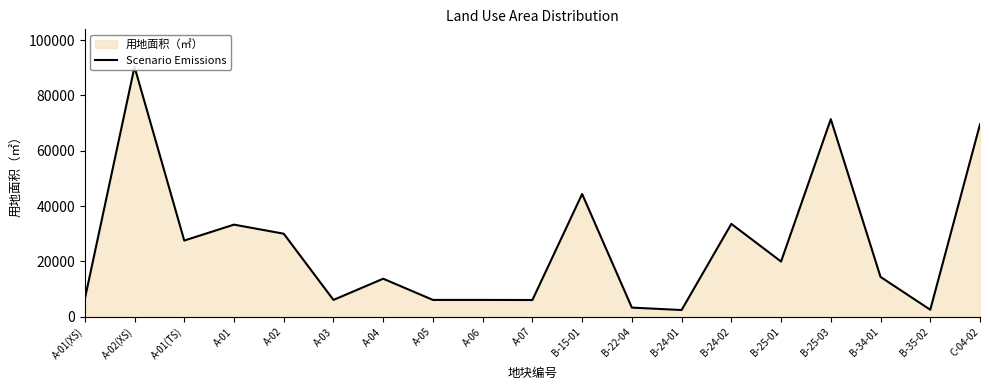

True or false: there are more than 0 points higher than both neighbors.

True